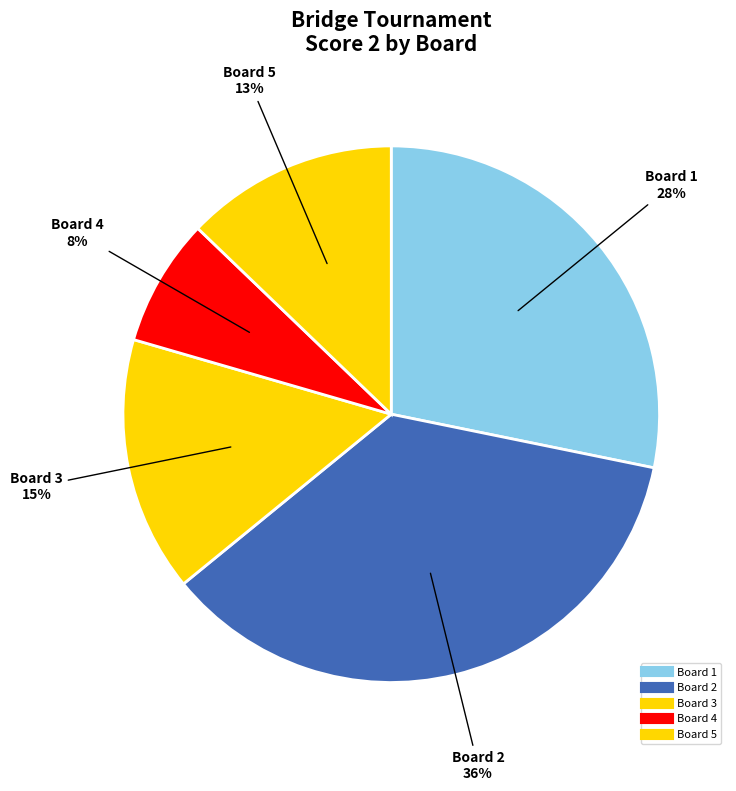

Is there a majority slice in this chart?

No